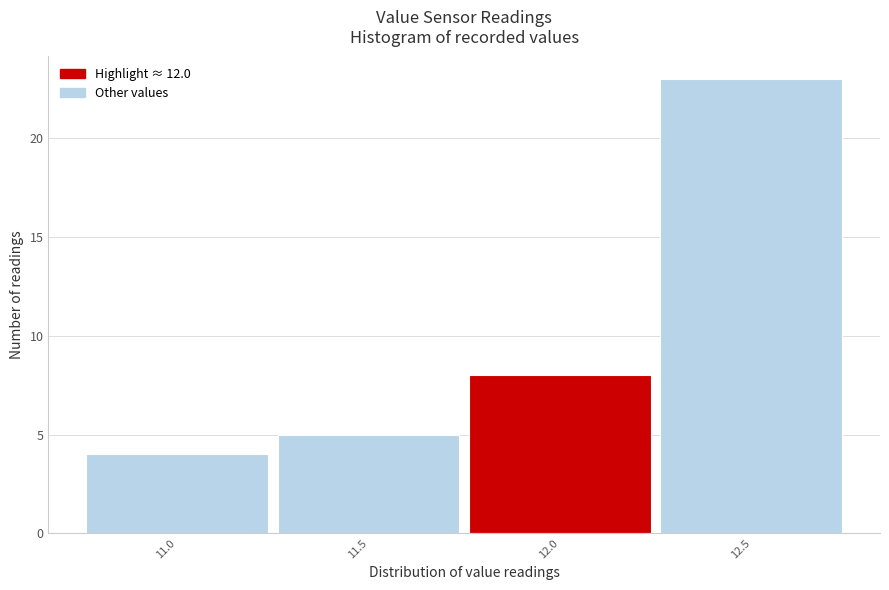

Reading right to left, transcribe all the data shown in this chart.

12.5=23	12.0=8	11.5=5	11.0=4